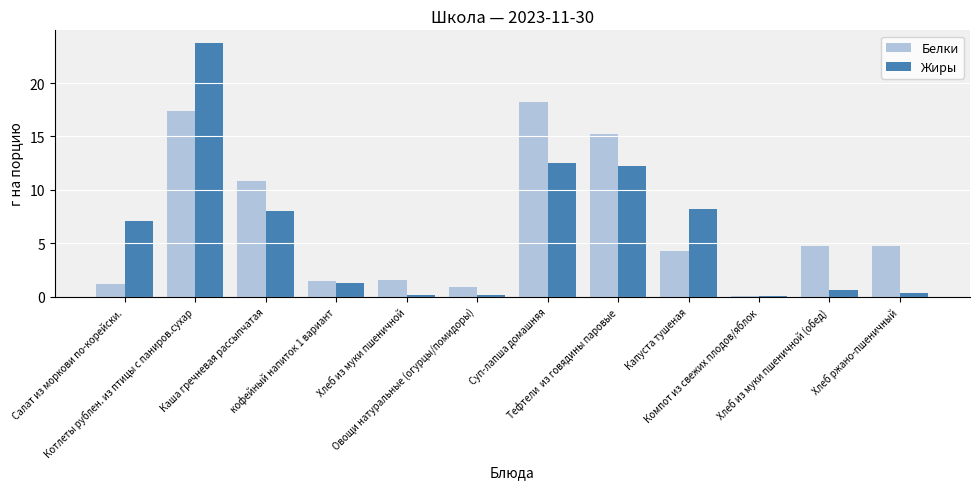

Which series has the widest spread of values?

Жиры